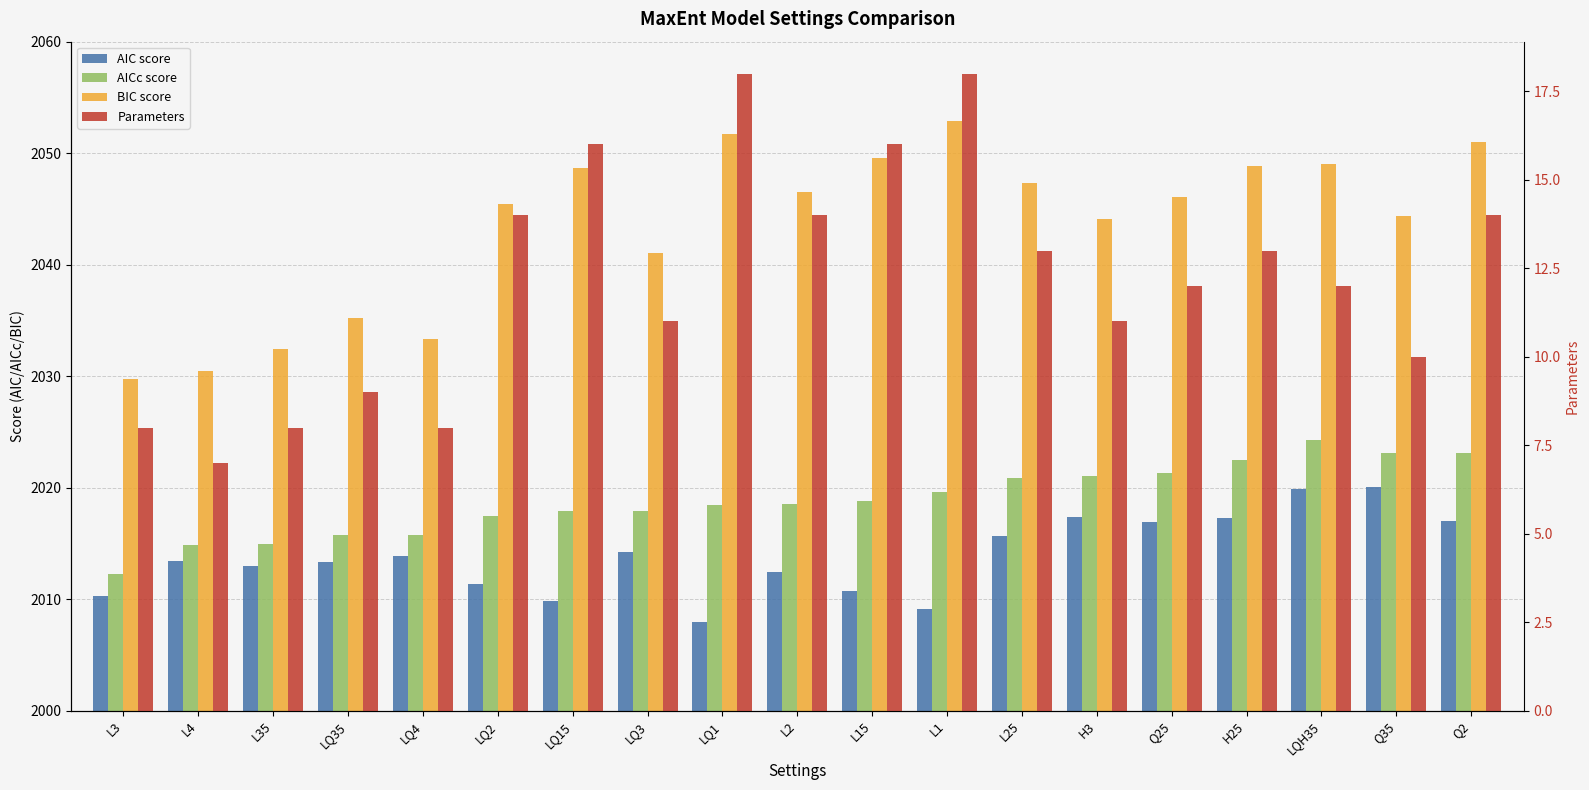

At which category is the sum across all series the highest?

LQH35